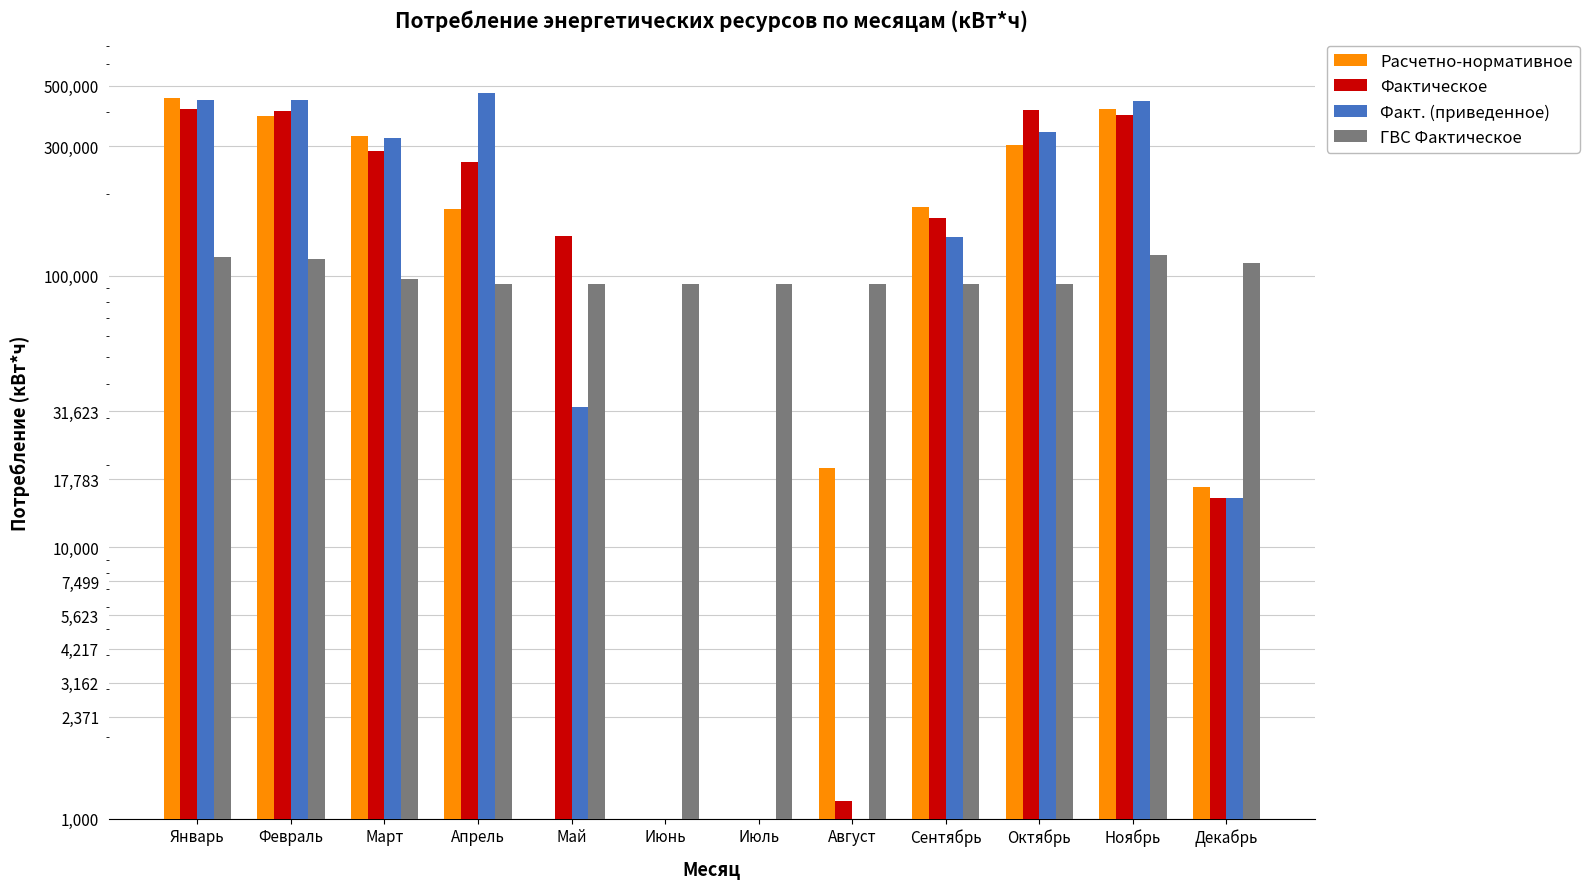

What is the difference between the maximum and minimum values in the Факт. (приведенное) series?

470011.6